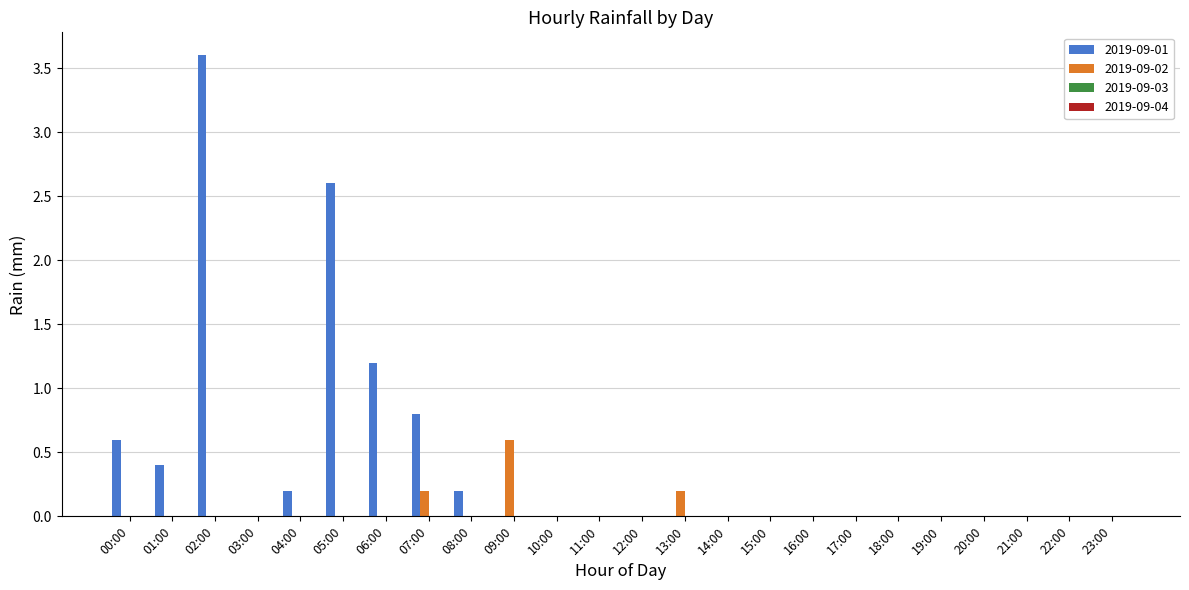

At which category is the sum across all series the highest?

02:00